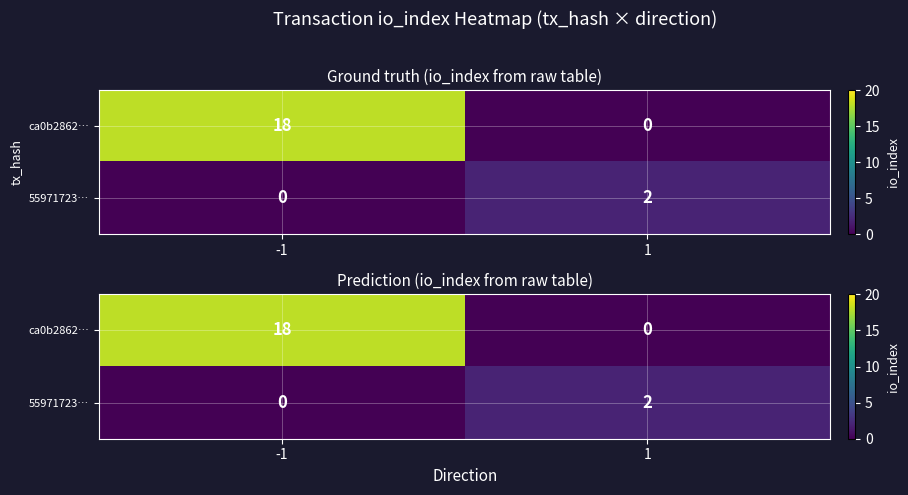

Between -1 and 1, which series saw the biggest shift?

ca0b2862…